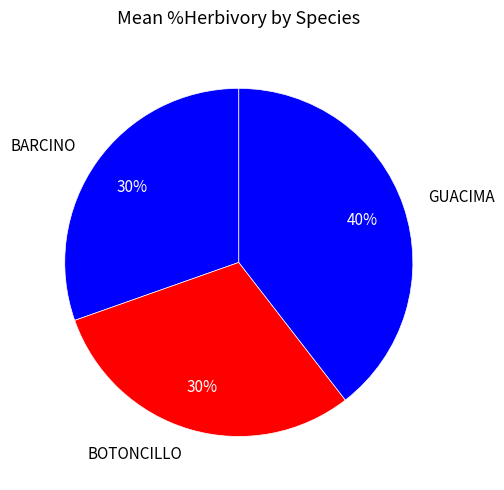

Is the sum of BOTONCILLO and GUACIMA greater than half?

Yes